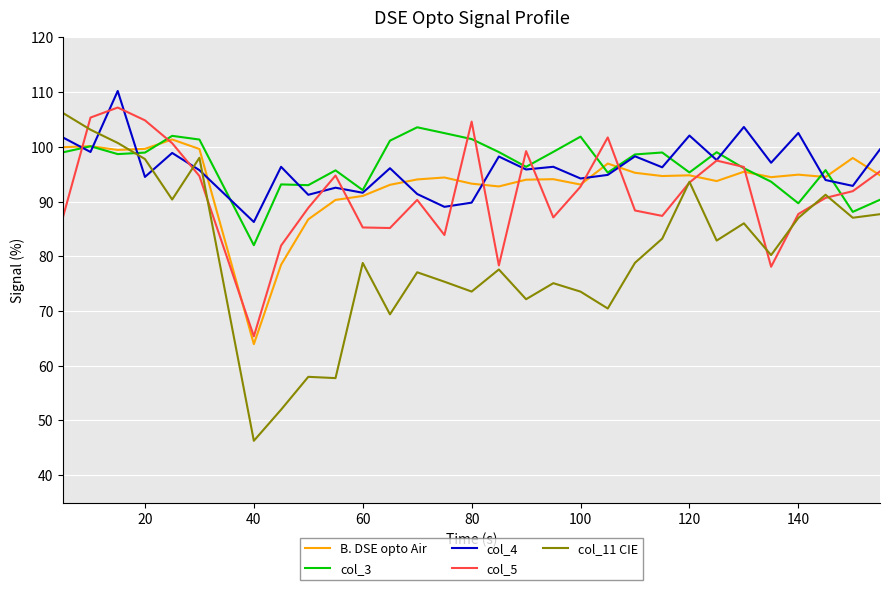

What is the minimum value shown in the chart?

46.3